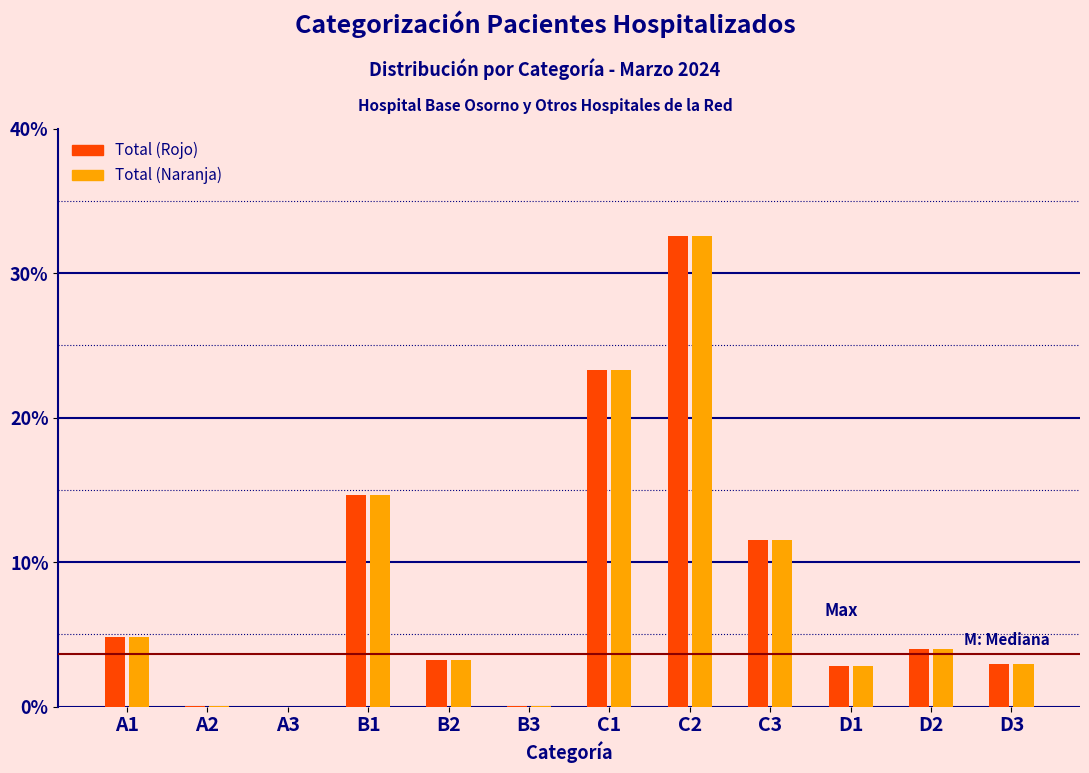

At which category is the sum across all series the highest?

C2